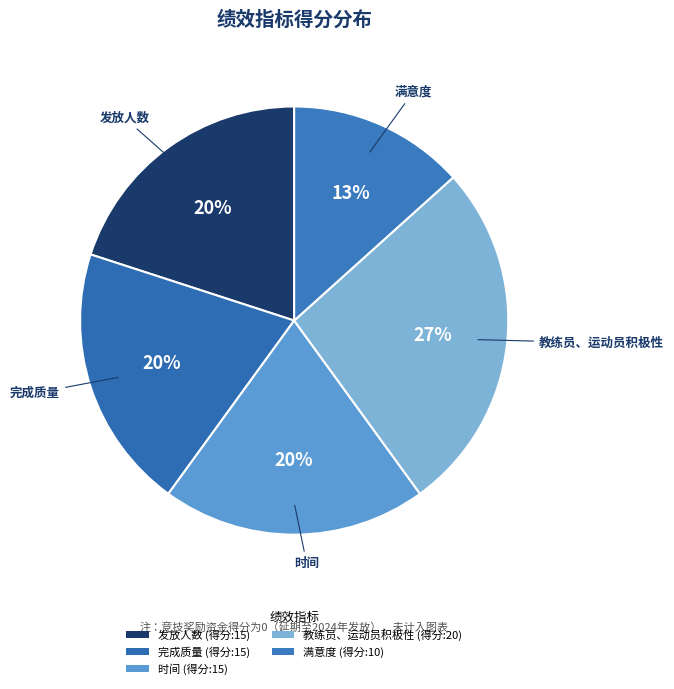

How many segments does this pie chart have?

5